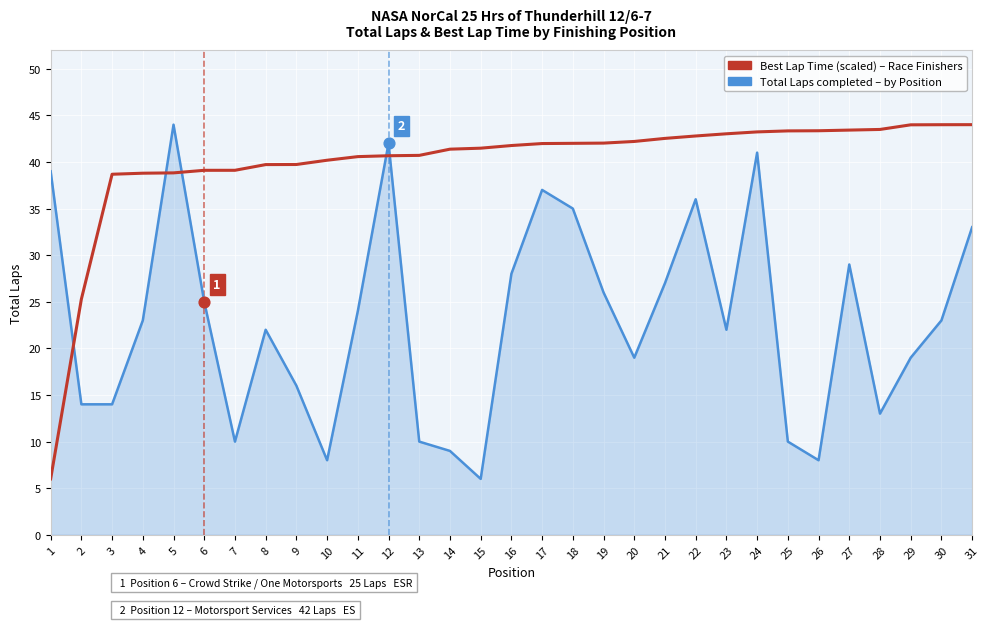

What is the minimum value shown in the chart?

6.0